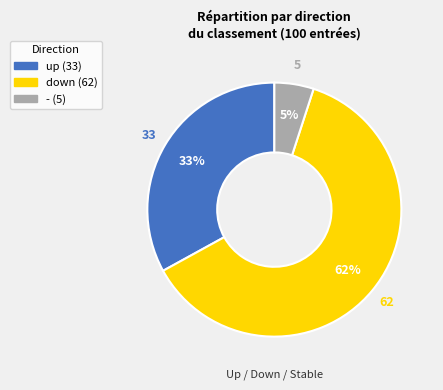

Which slice is the smallest?

-